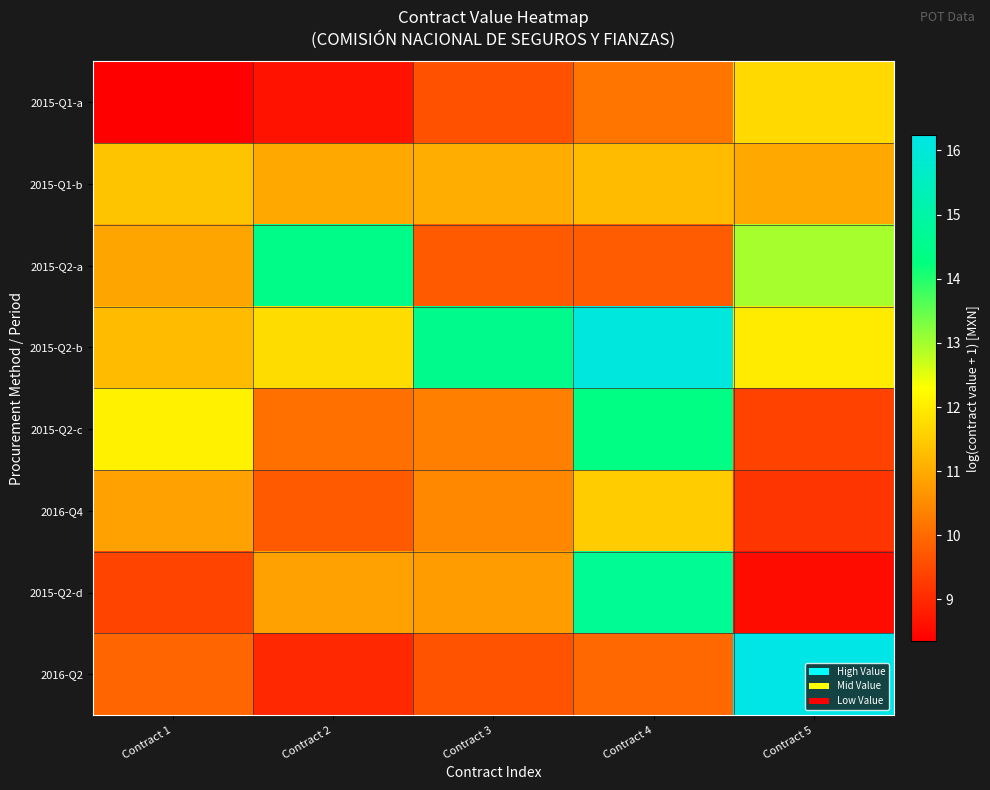

What is the maximum value shown in the chart?

16.2